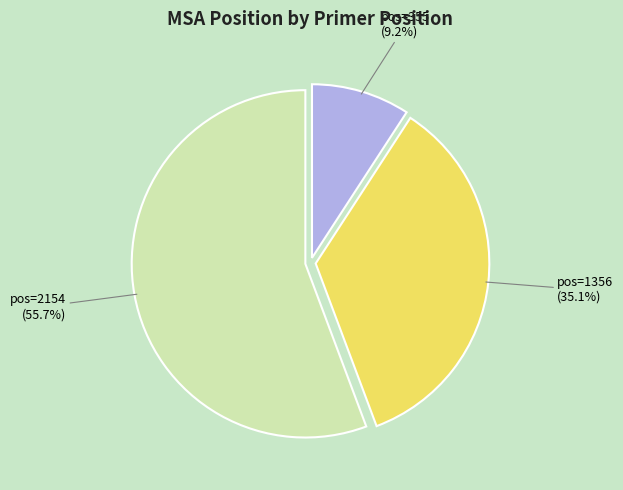

True or false: pos=2154 accounts for 62% of the total.

False